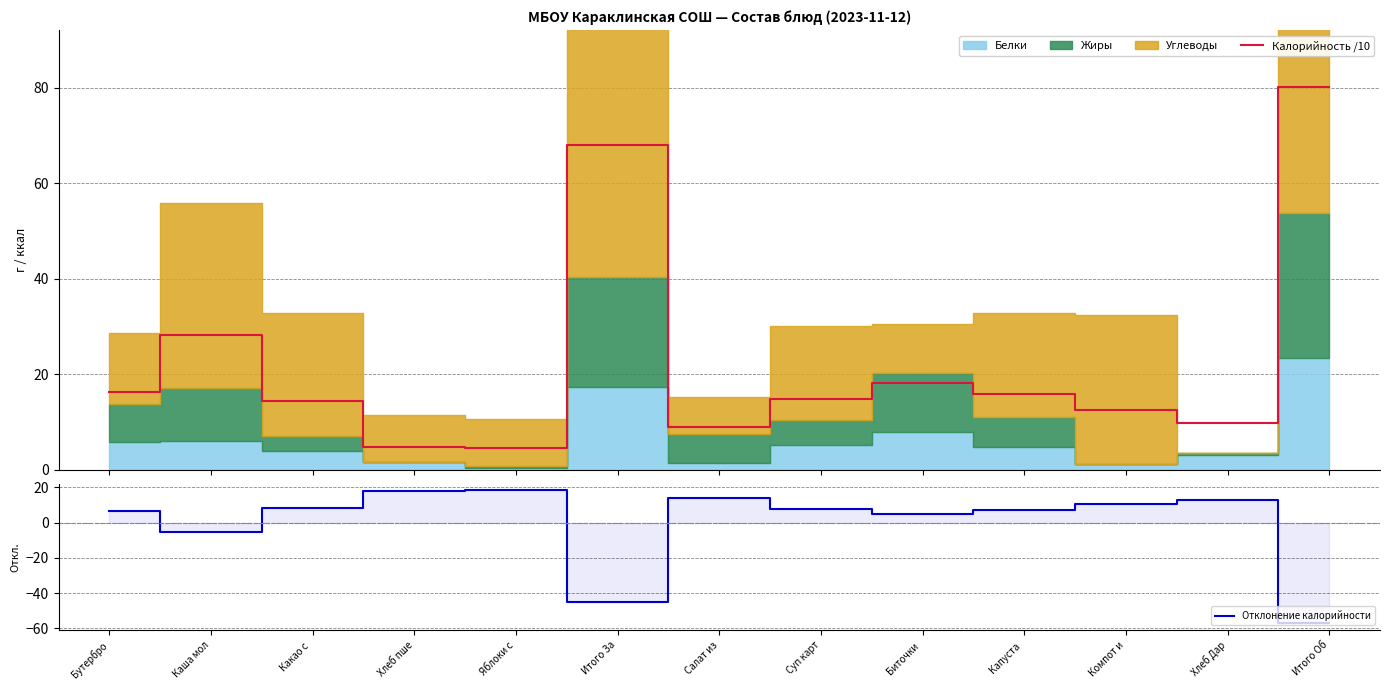

True or false: Калорийность /10 and Отклонение калорийности cross at least once.

True